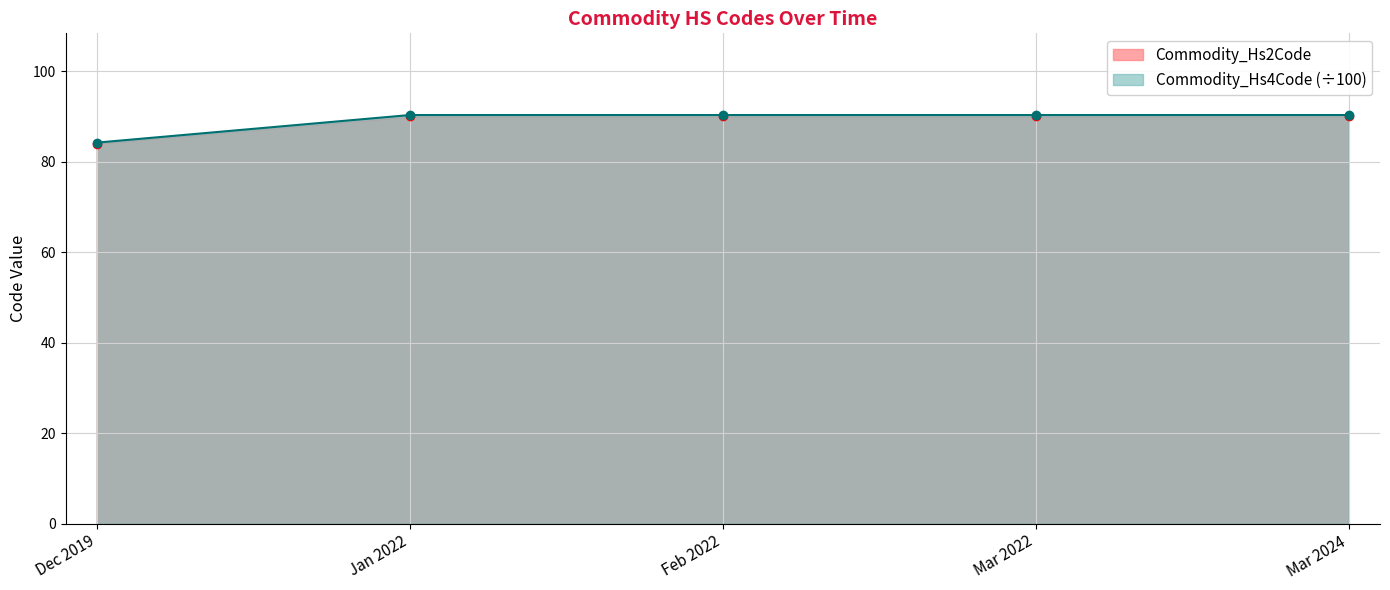

The value of Commodity_Hs2Code at Jan 2022 is 90.0. True or false?

True